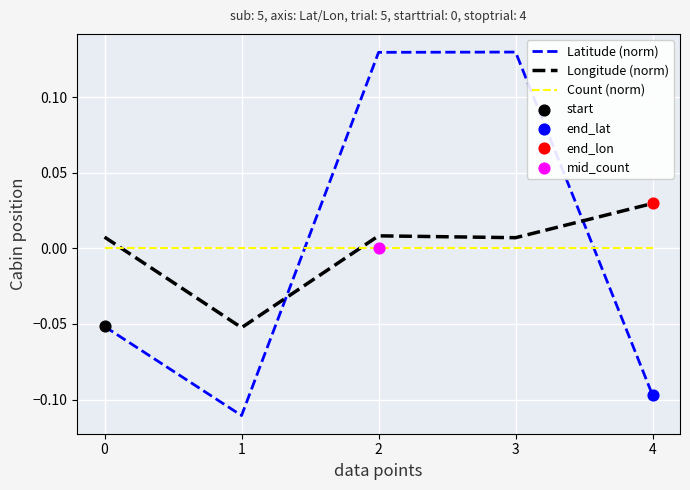

The value of Count (norm) at 3 is 0.0. True or false?

True